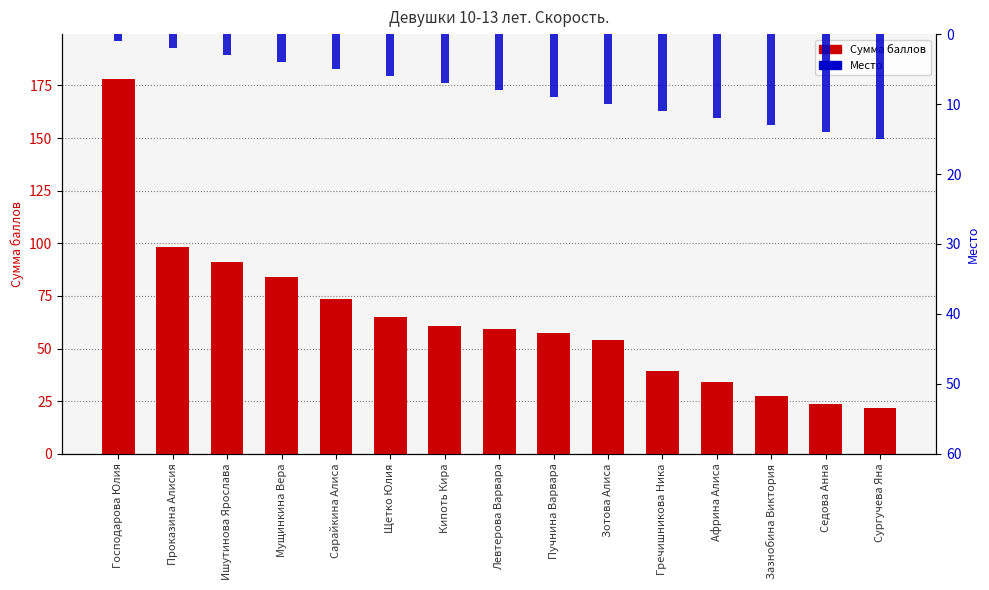

What is the sum of the Место values at Зазнобина Виктория and Кипоть Кира?

20.0